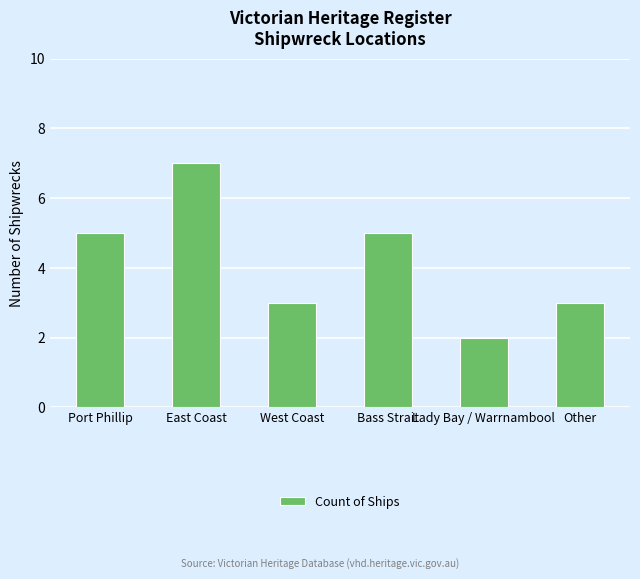

What is the sum of all values?

25